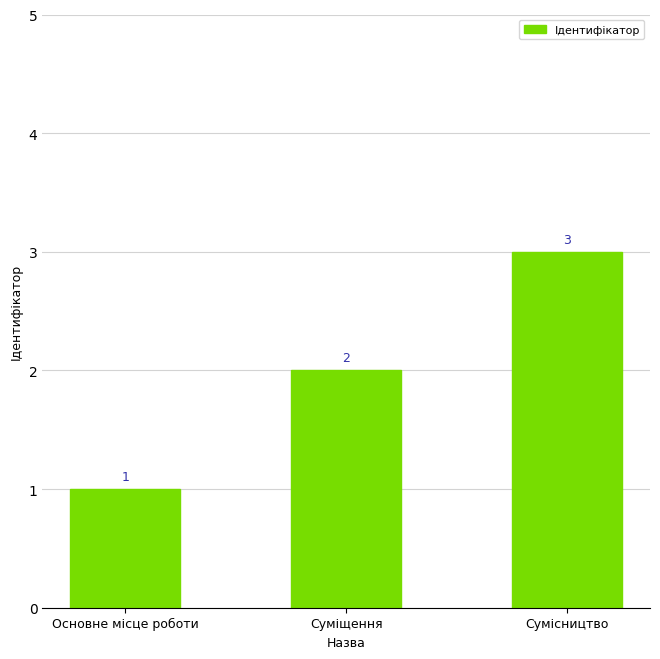

How many bars are there in total?

3